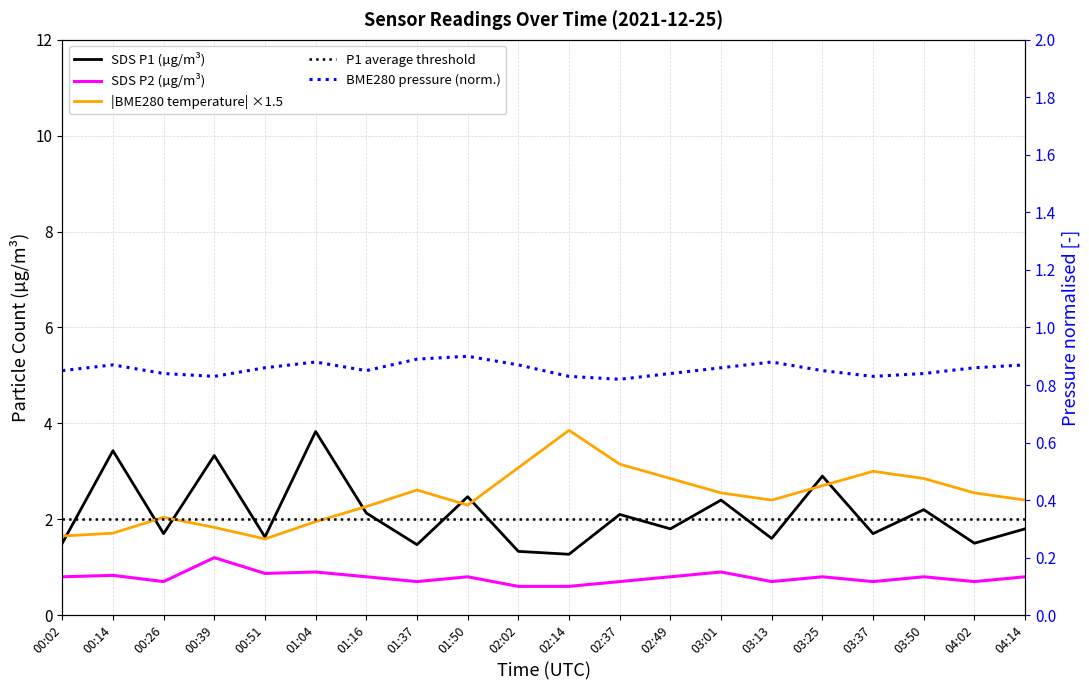

What is the total value across all series at 01:16?

6.0